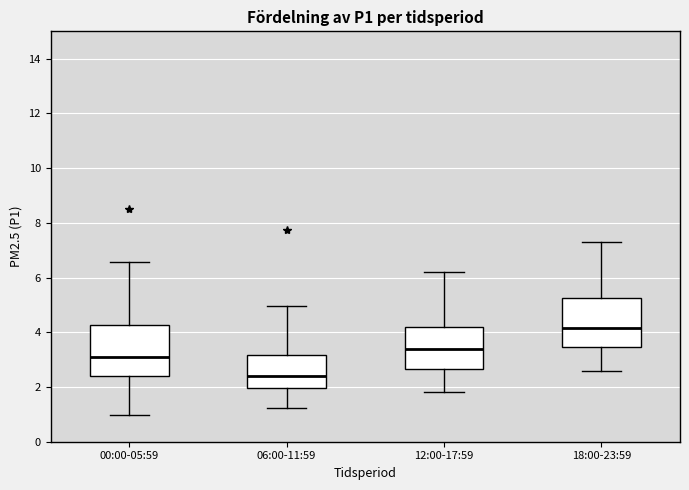

Reading left to right, read every box against the y-axis: the position of its median line, the range the box covers, and the ends of its whiskers. The values are not printed on the chart, so give them approximately, as read against the axis.

00:00-05:59: median 3.0, box 2.4 to 4.2, whiskers 1.0 to 6.6
06:00-11:59: median 2.4, box 2.0 to 3.2, whiskers 1.2 to 5.0
12:00-17:59: median 3.4, box 2.6 to 4.2, whiskers 1.8 to 6.2
18:00-23:59: median 4.2, box 3.4 to 5.2, whiskers 2.6 to 7.4